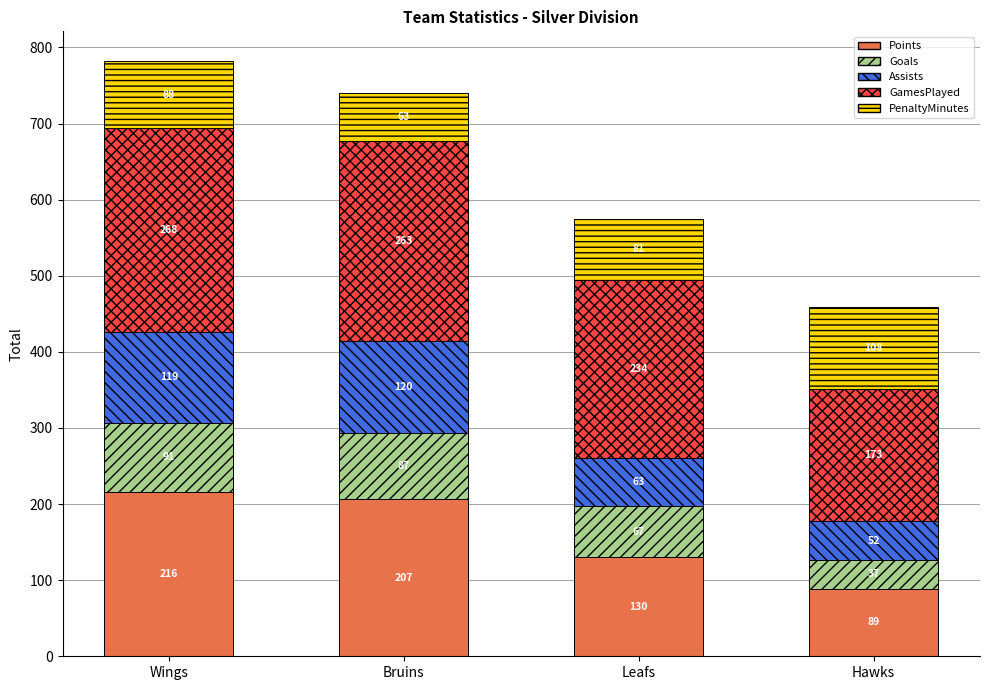

What is the difference between the maximum and minimum values in the Points series?

127